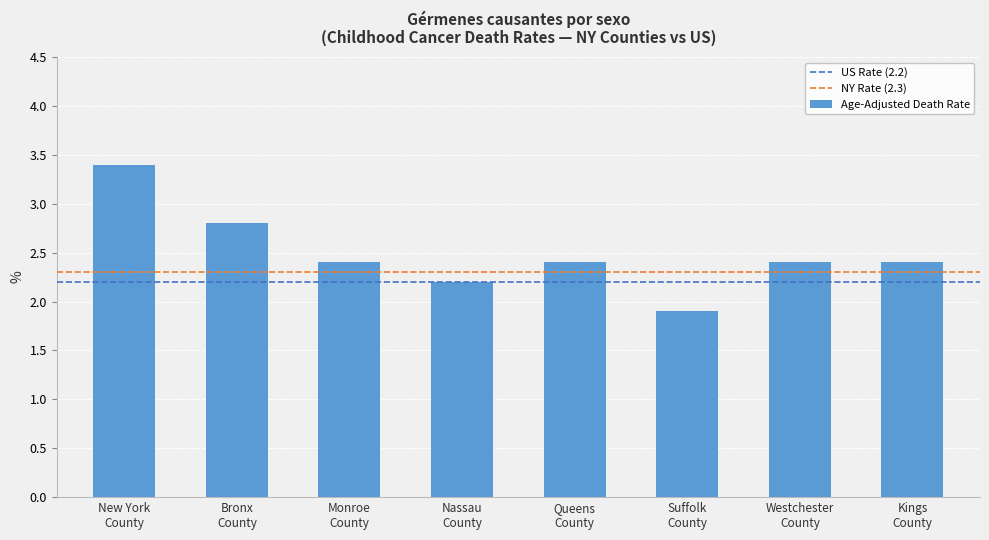

At which category does the chart reach its minimum across all series?

Suffolk
County